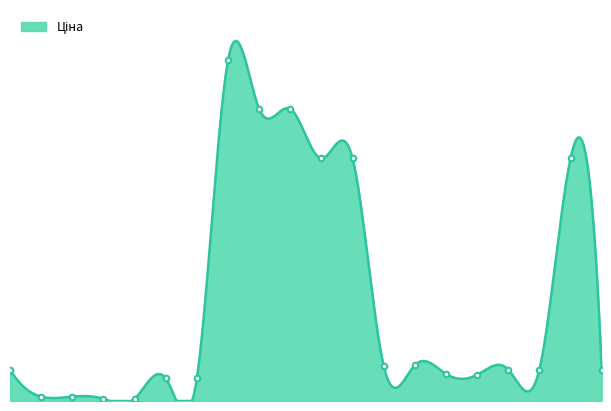

Is it true that the value at 283451953 is 928.3?

True